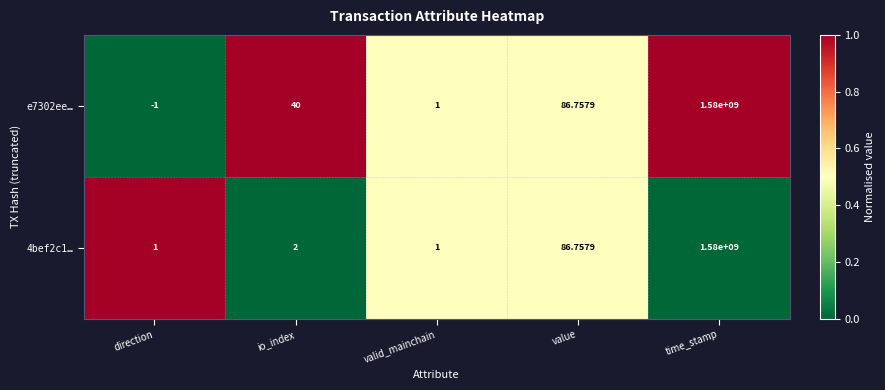

At which label is e7302ee… closest to 789999999?

value